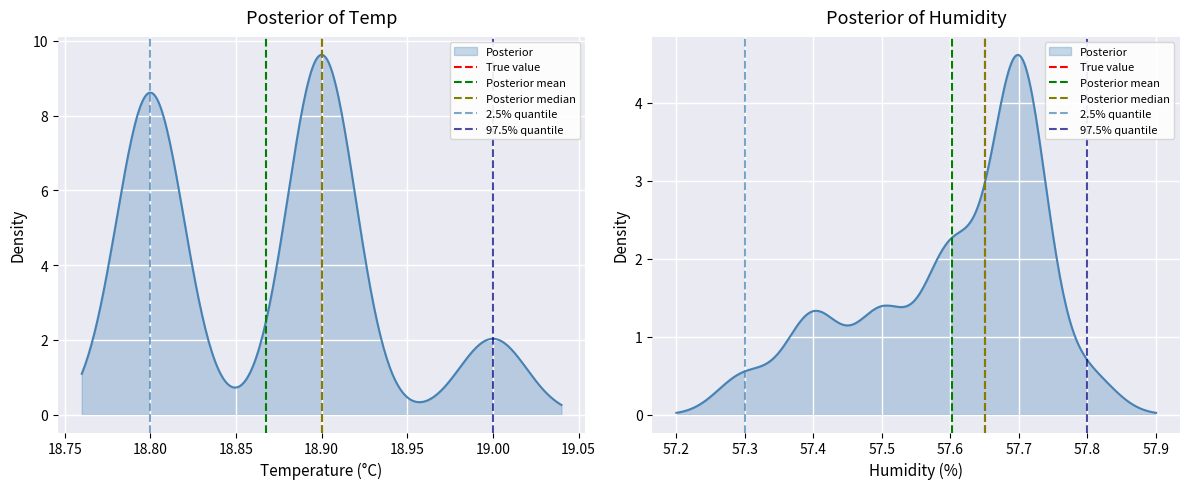

At how many categories does at least one series exceed 0?

1